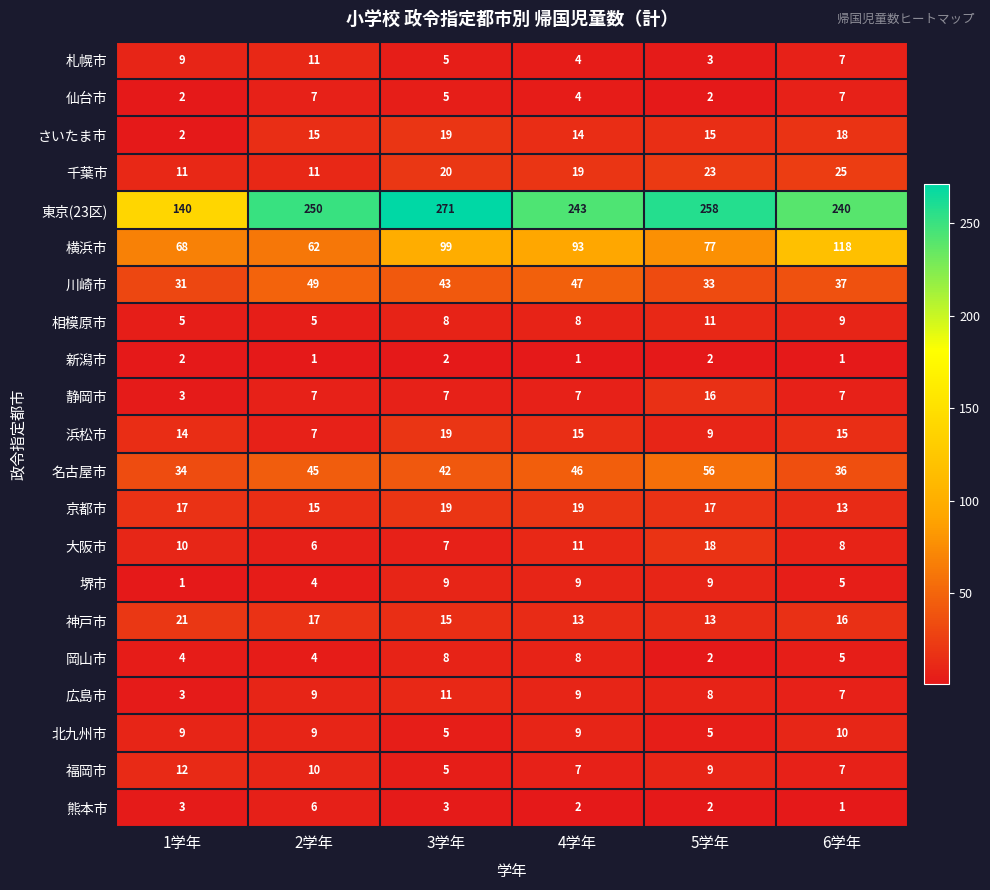

Rank the categories by 大阪市 value from highest to lowest.

5学年, 4学年, 1学年, 6学年, 3学年, 2学年